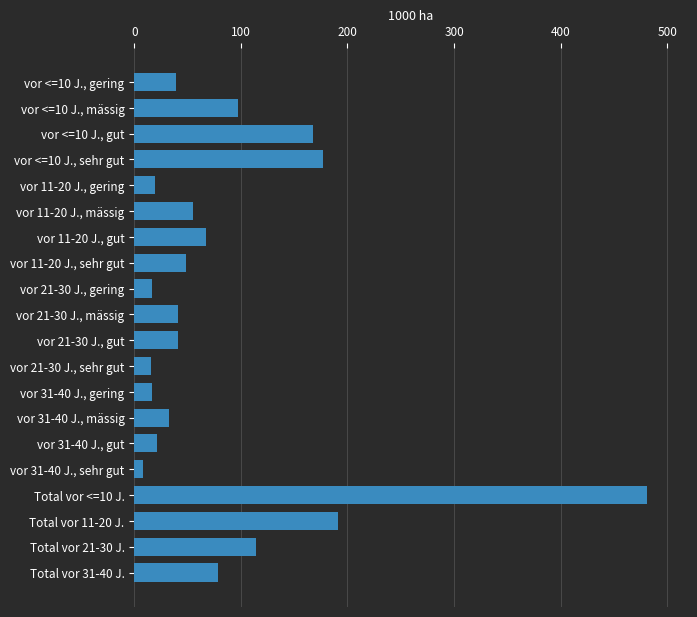

What is the difference between the maximum and second lowest values?

465.2